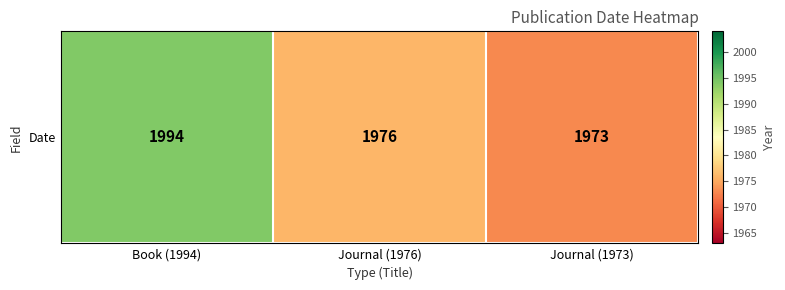

Reading right to left, transcribe all the data shown in this chart.

Journal (1973)=1973	Journal (1976)=1976	Book (1994)=1994